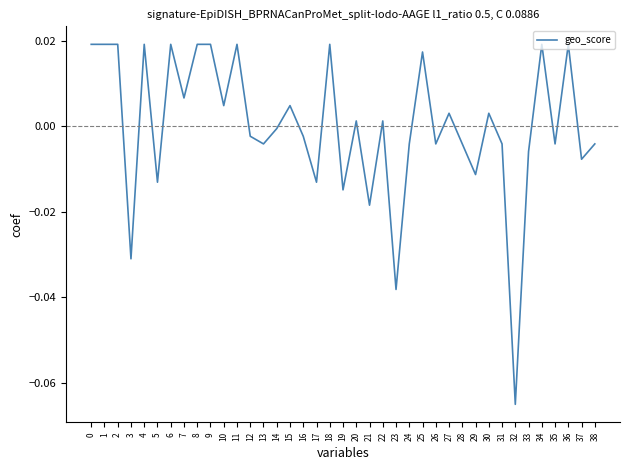

How many lines are shown in the chart?

1